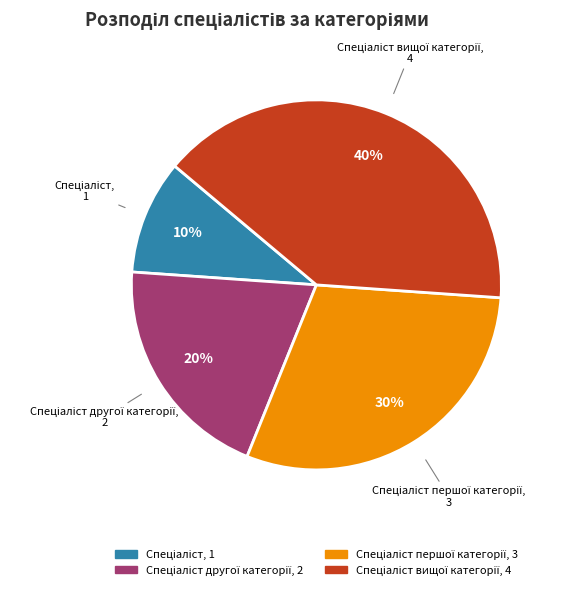

To the nearest percent, what is the average slice percentage?

25%